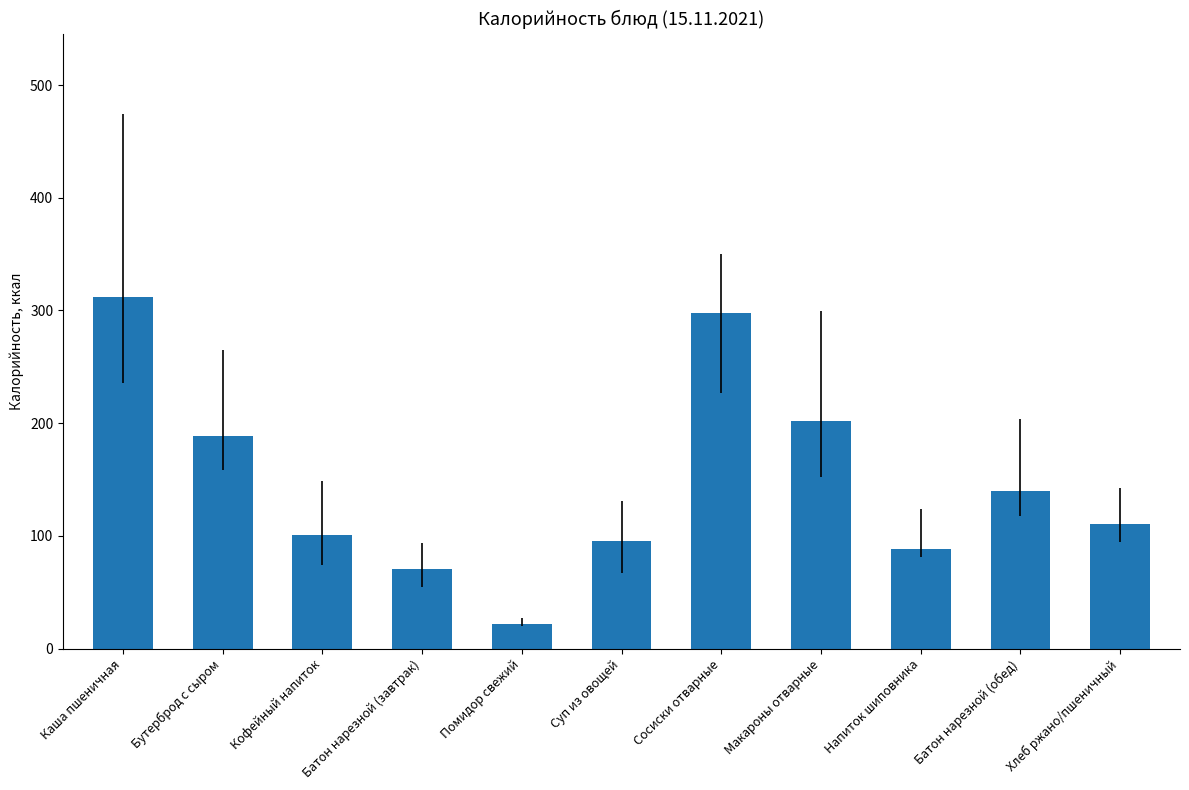

List the labels in order of value, smallest first.

Помидор свежий, Батон нарезной (завтрак), Напиток шиповника, Суп из овощей, Кофейный напиток, Хлеб ржано/пшеничный, Батон нарезной (обед), Бутерброд с сыром, Макароны отварные, Сосиски отварные, Каша пшеничная